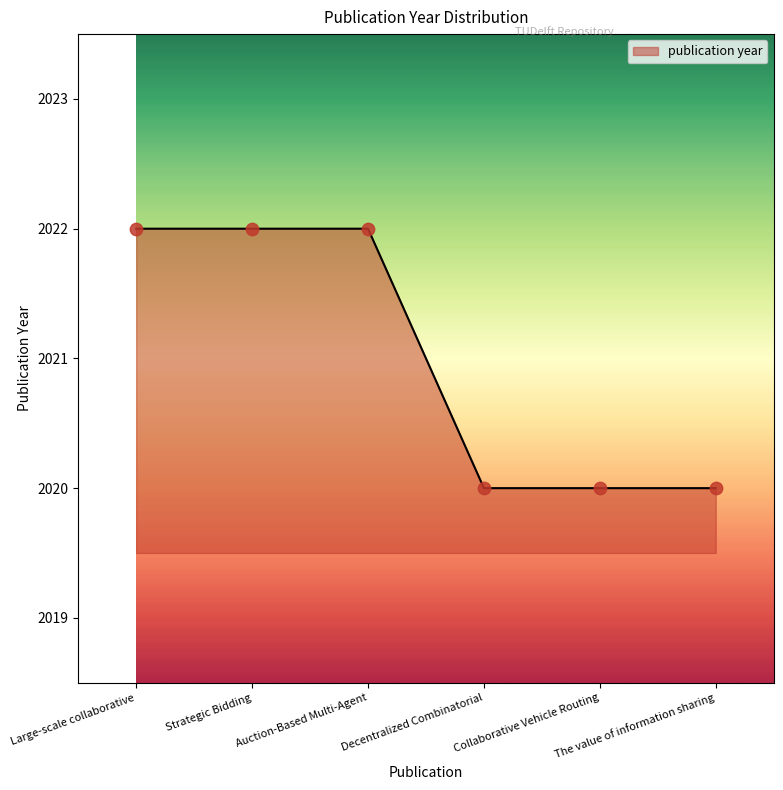

Approximately how many times larger is the value at The value of information sharing compared to Auction-Based Multi-Agent?

1.0